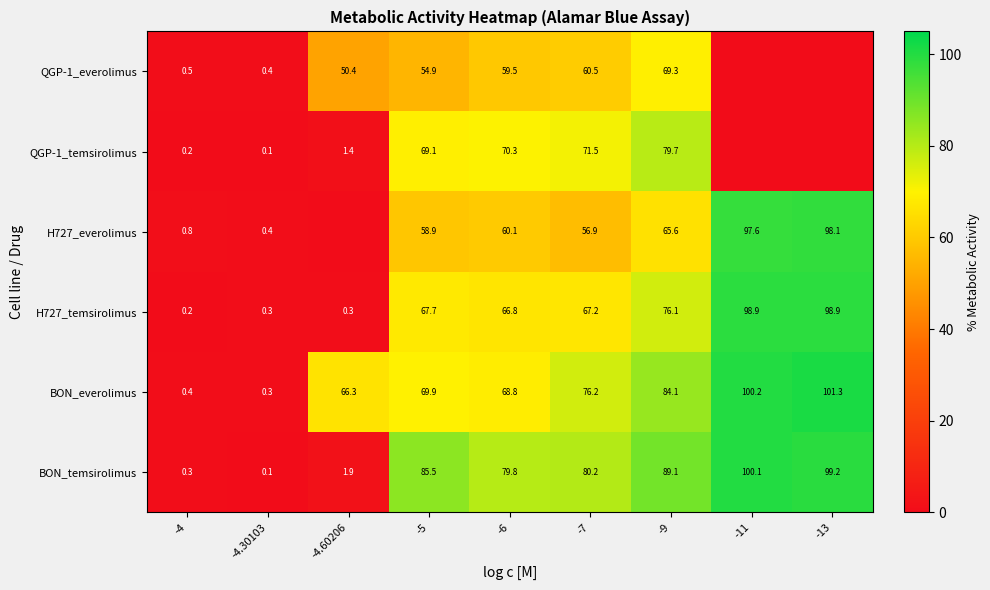

What is the sum of all BON_temsirolimus values?

536.2